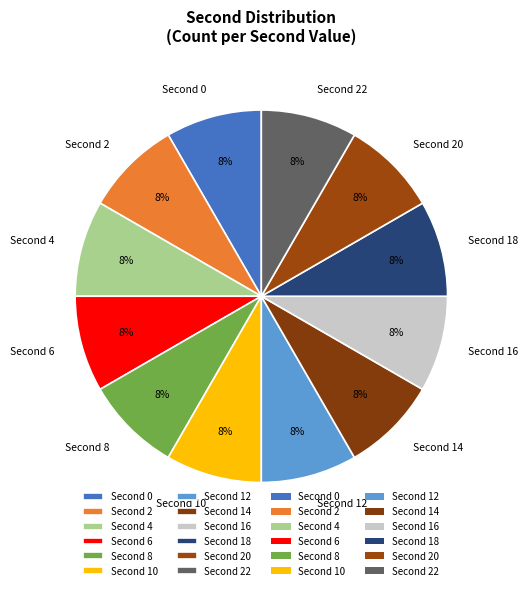

To the nearest percent, what is the average slice percentage?

8%